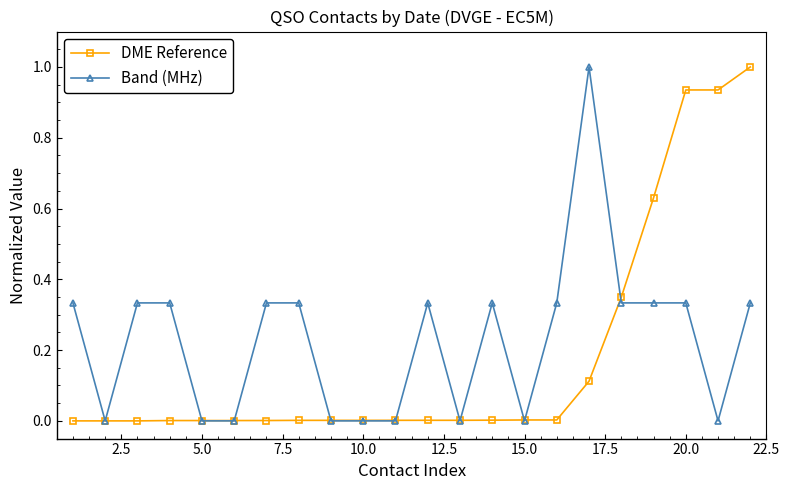

What is the maximum value shown in the chart?

1.0